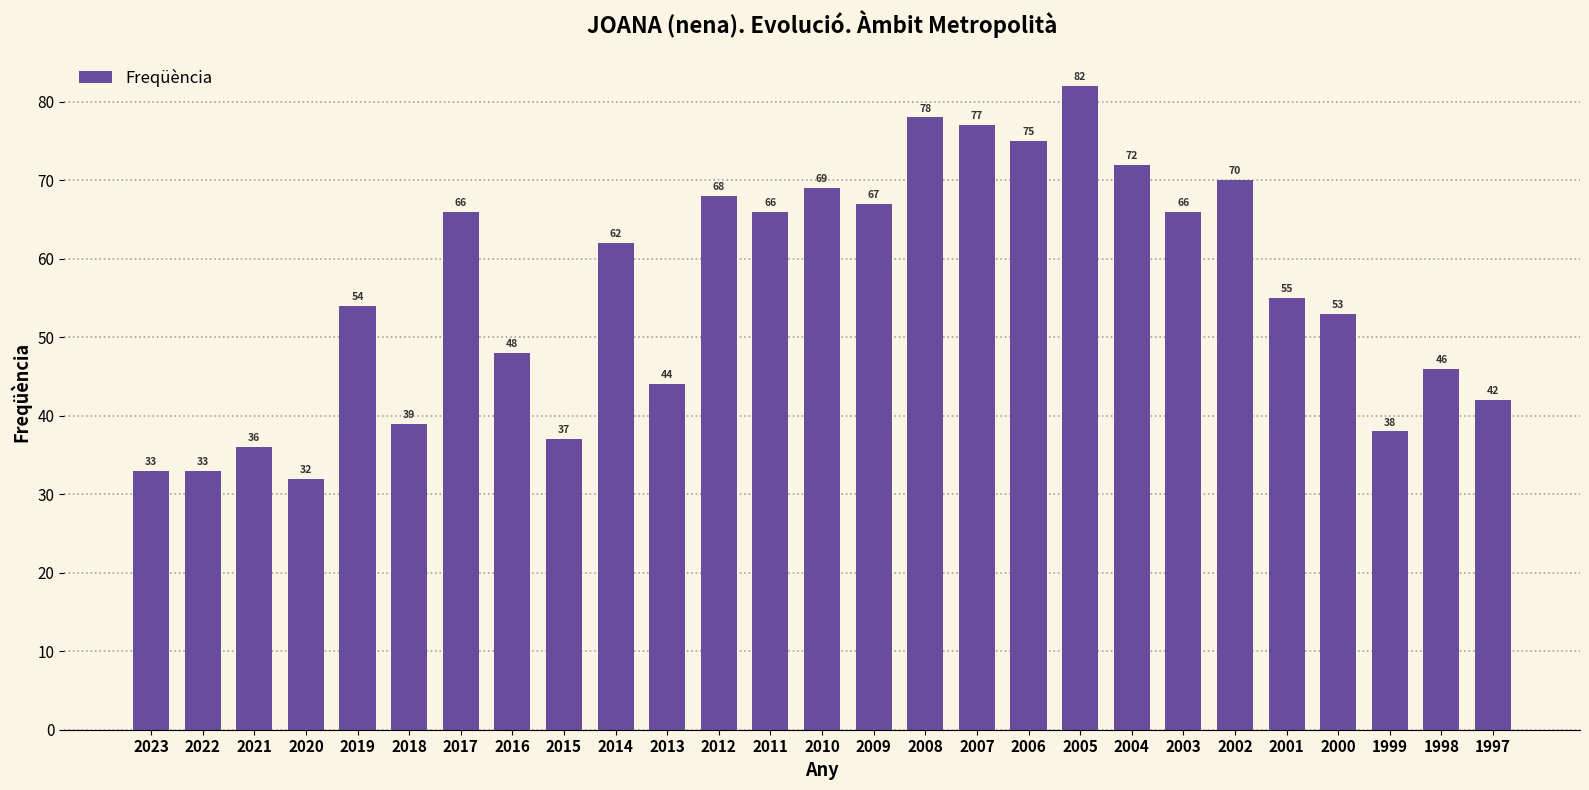

Are the bars horizontal?

No